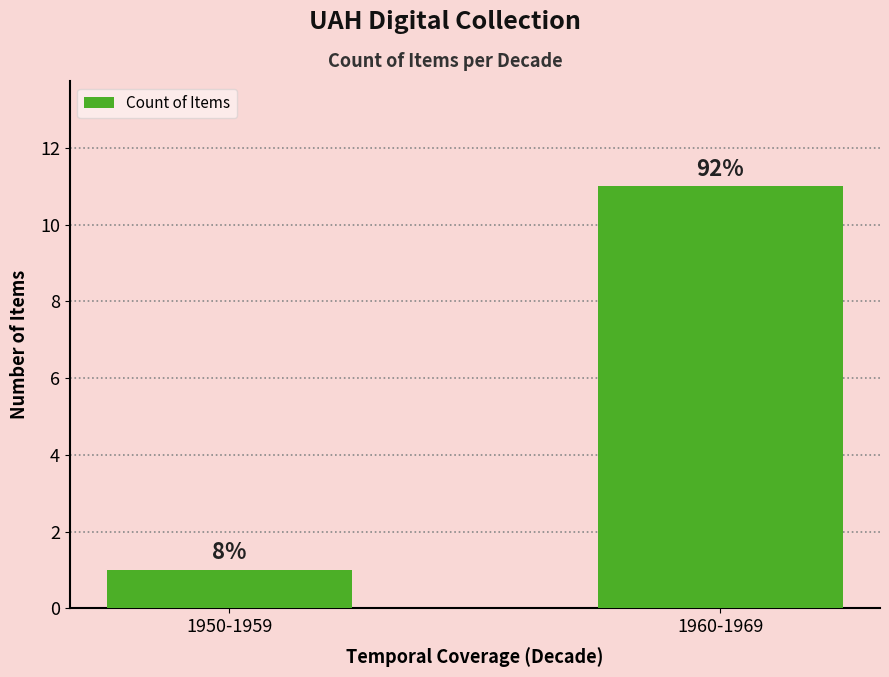

Rank the categories by value from highest to lowest.

1960-1969, 1950-1959